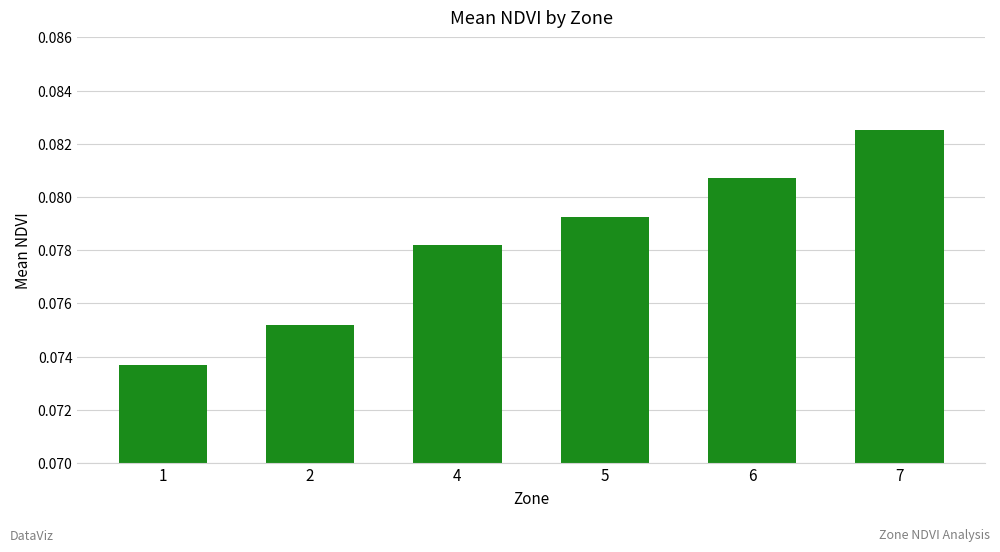

Are the bars horizontal?

No